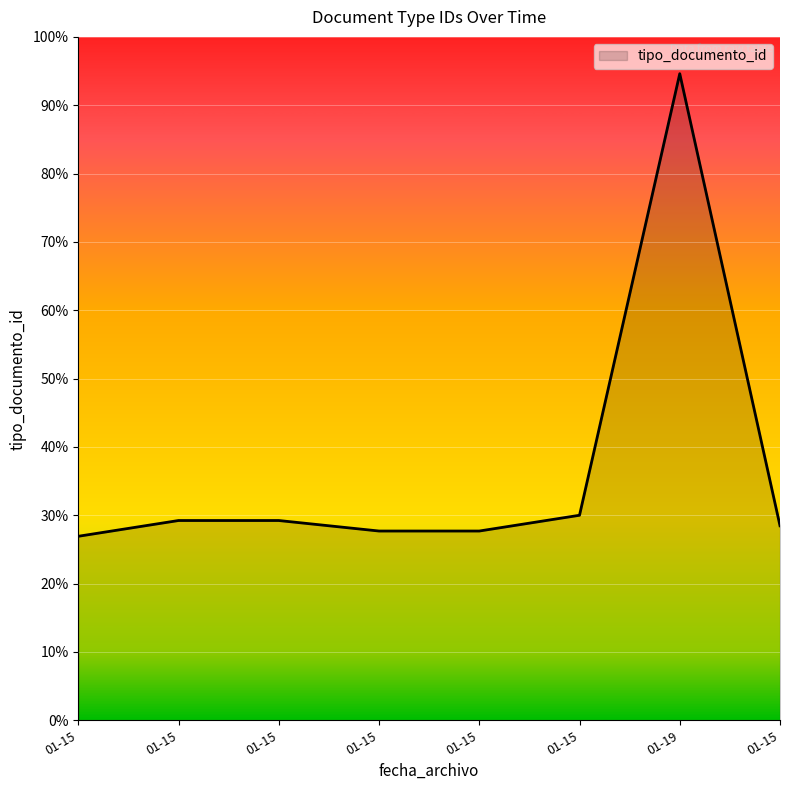

Does the chart have visible grid lines?

Yes